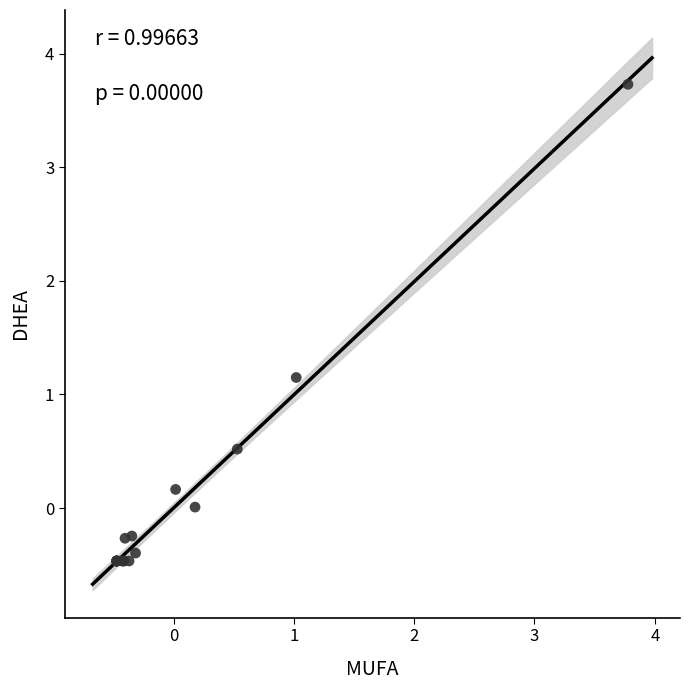

What Y value in the scatter plot is closest to 1?

1.1